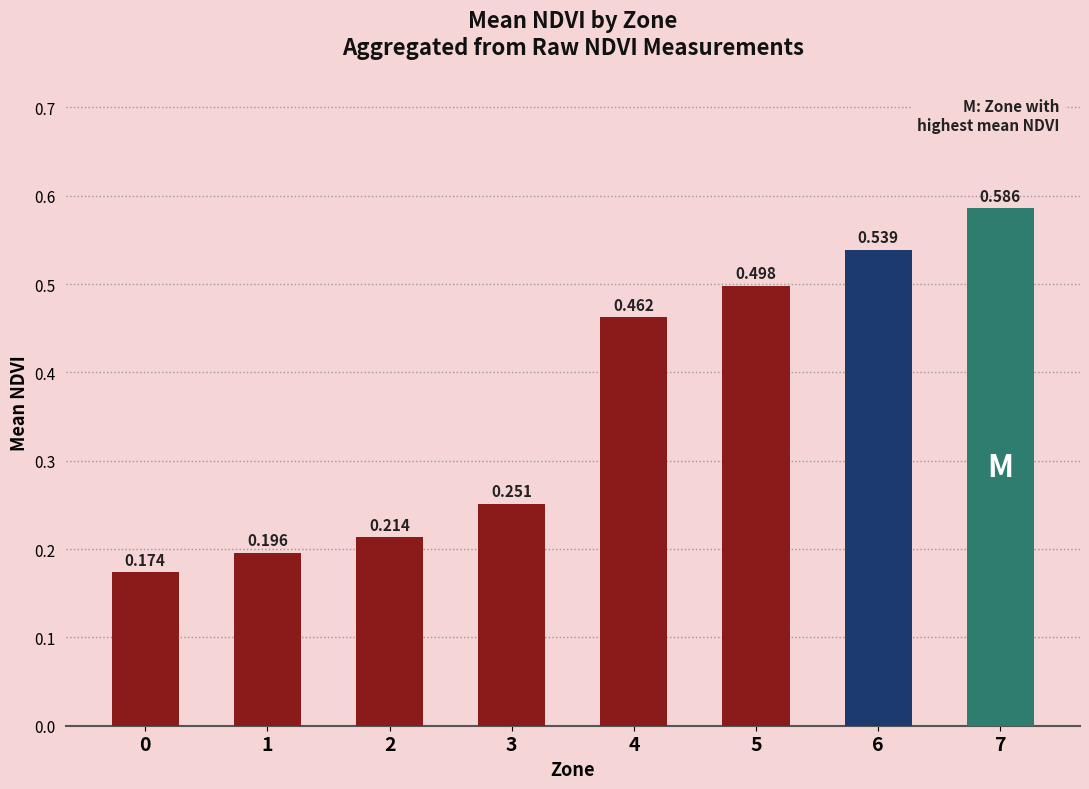

List the labels in order of value, smallest first.

0, 1, 2, 3, 4, 5, 6, 7